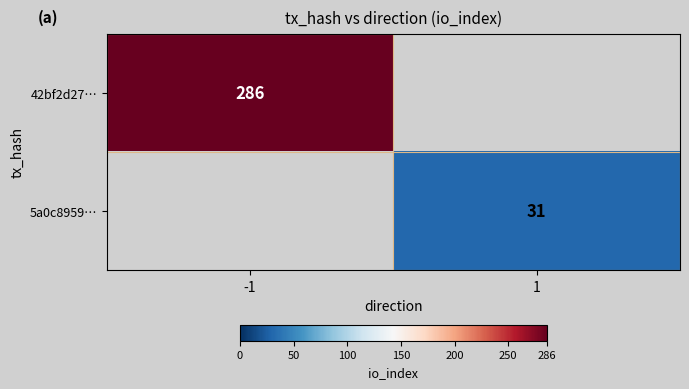

The value of 42bf2d27… at -1 is 286. True or false?

True